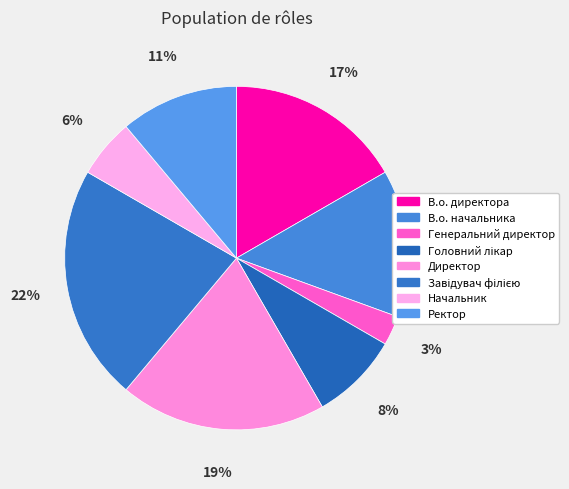

Is there any slice that represents more than half of the pie?

No